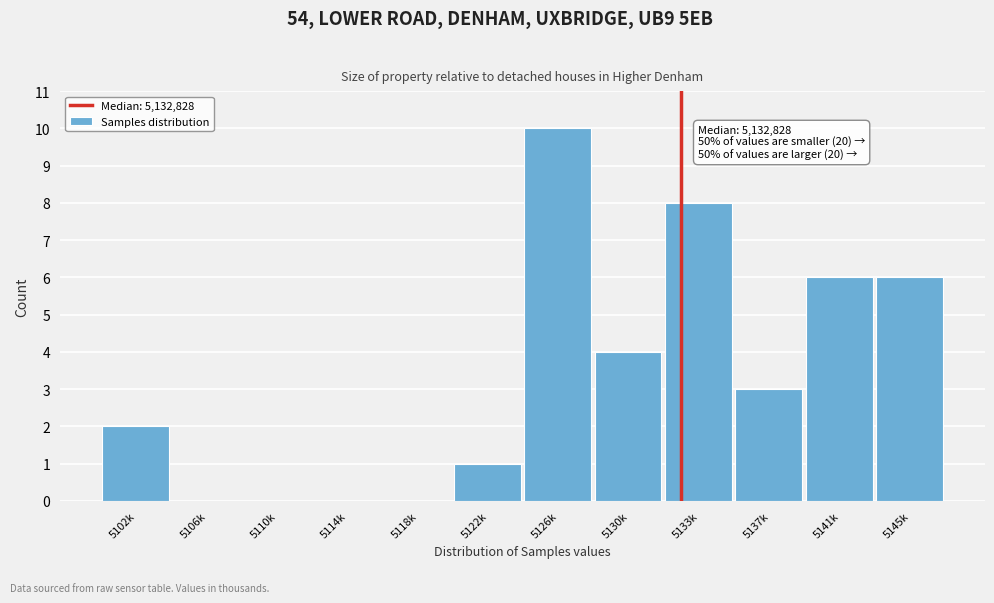

Reading left to right, extract all data points from this chart.

5102k=2	5106k=0	5110k=0	5114k=0	5118k=0	5122k=1	5126k=10	5130k=4	5133k=8	5137k=3	5141k=6	5145k=6